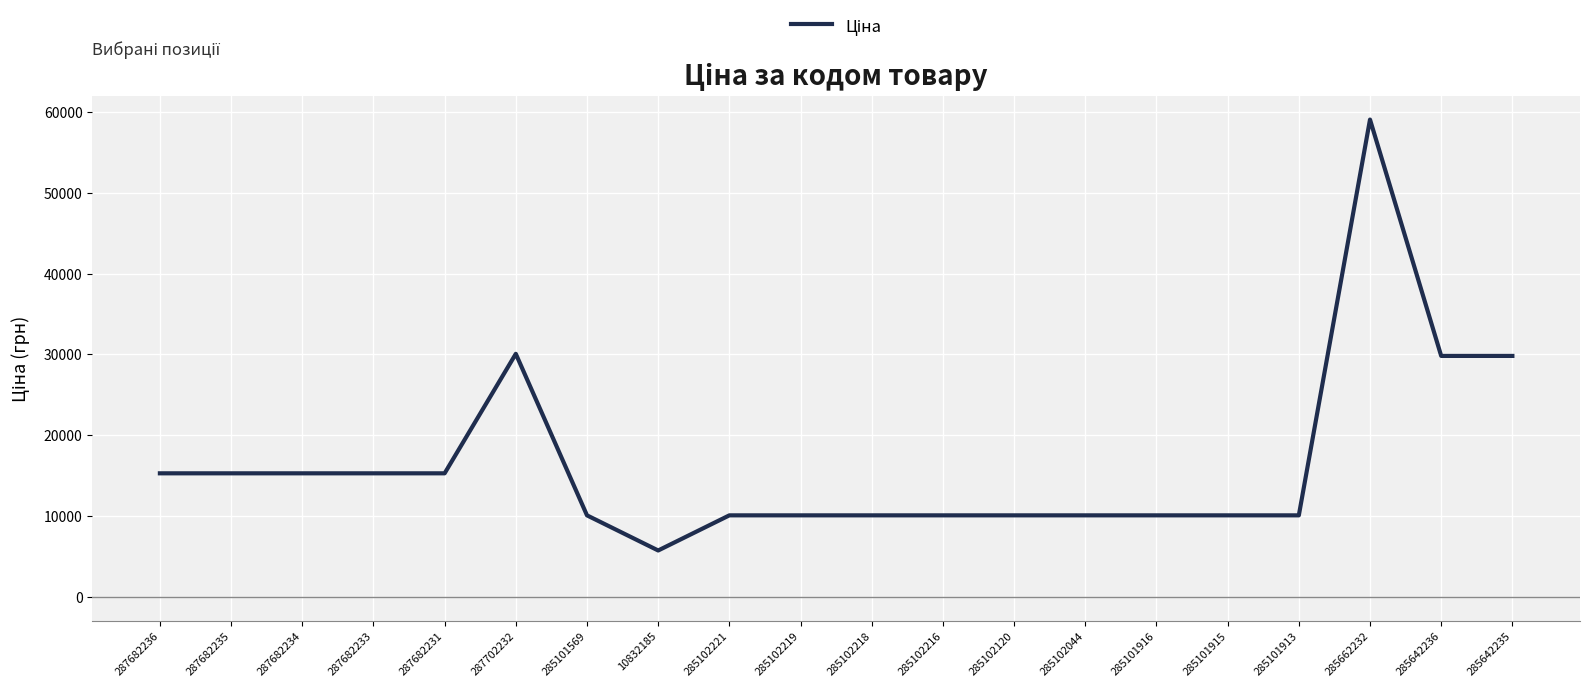

At which category does the chart reach its minimum across all series?

10832185